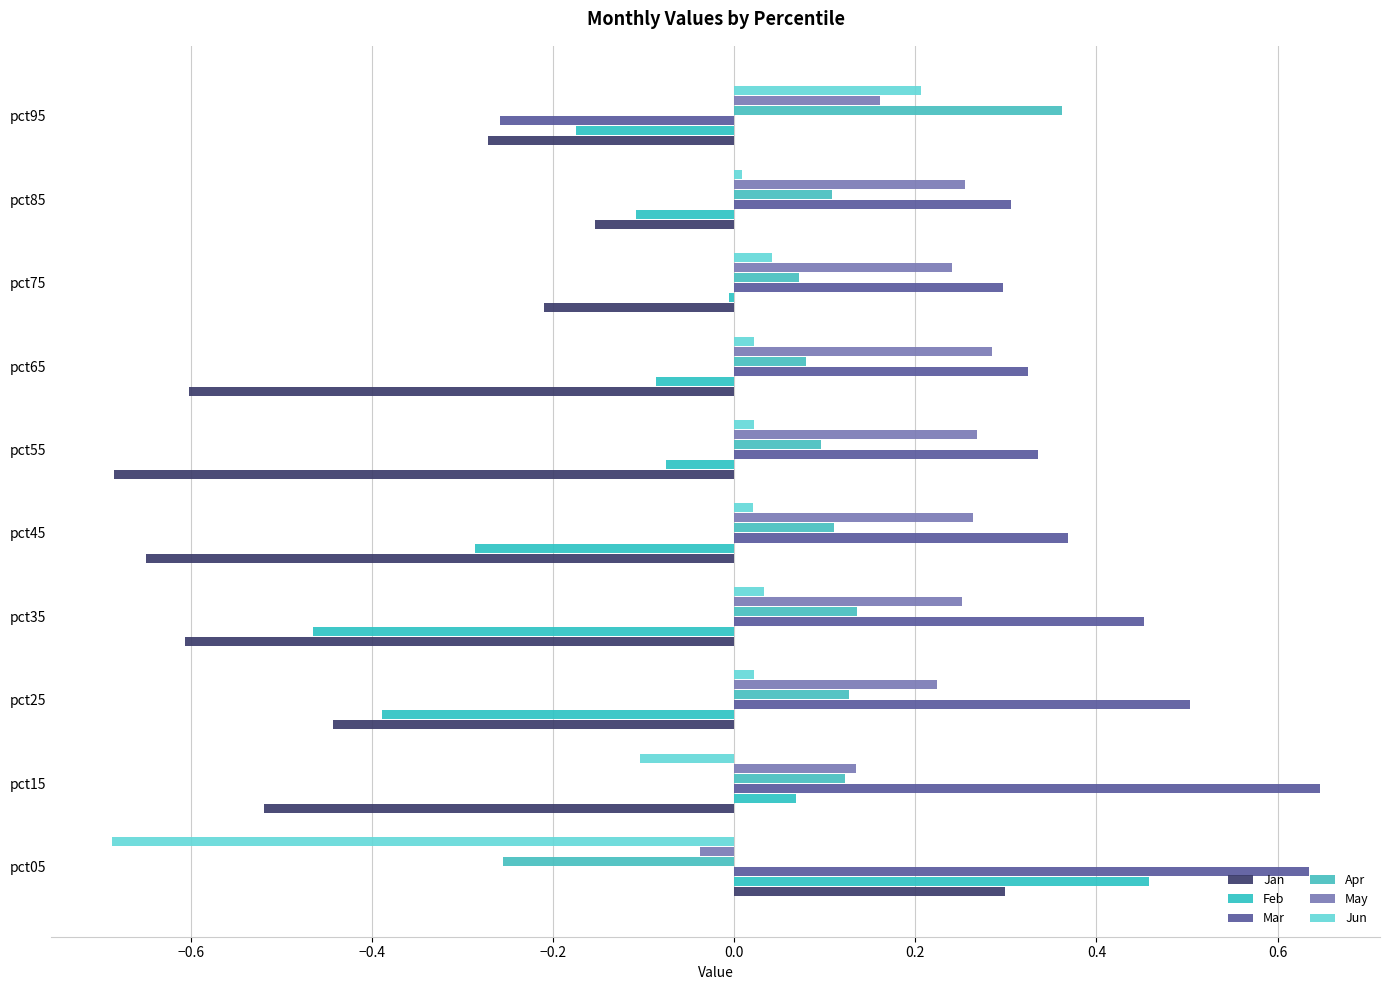

What is the sum of all Mar values?

3.6